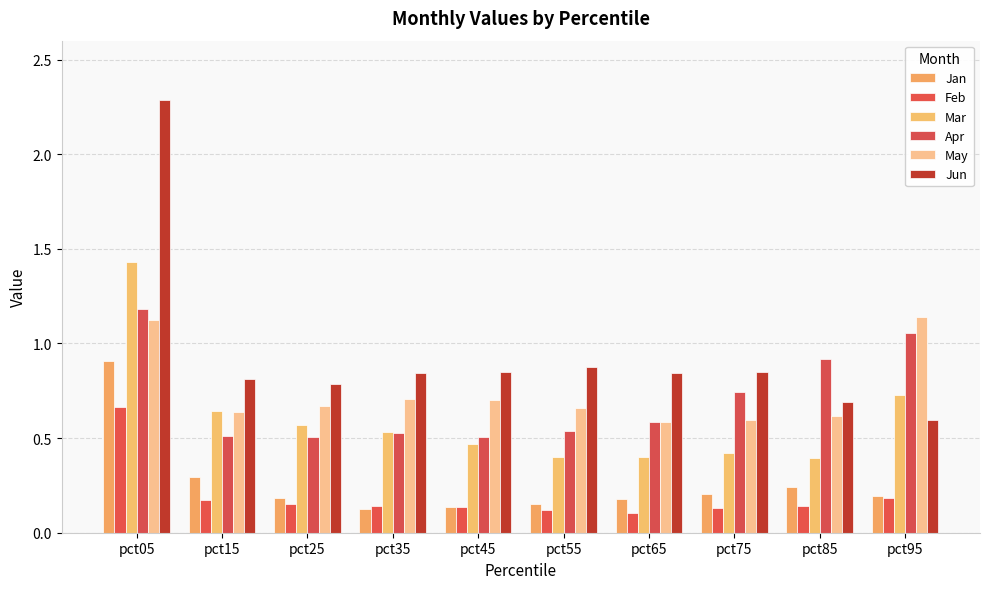

How many categories are shown in the chart?

10